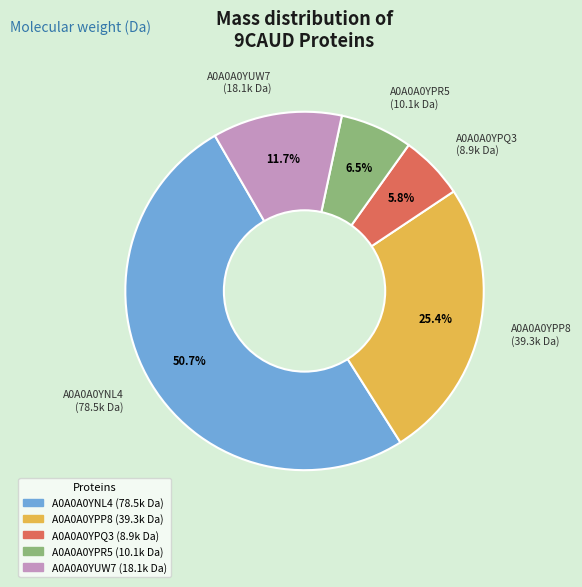

What percentage is the A0A0A0YNL4 slice, to the nearest percent?

51%